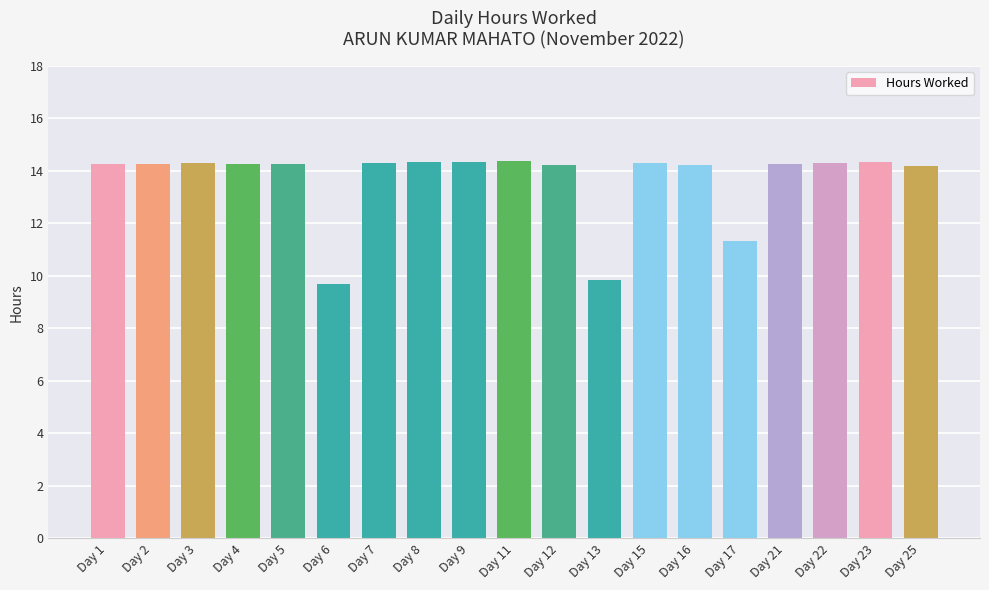

What is the difference between the maximum and minimum values?

4.7